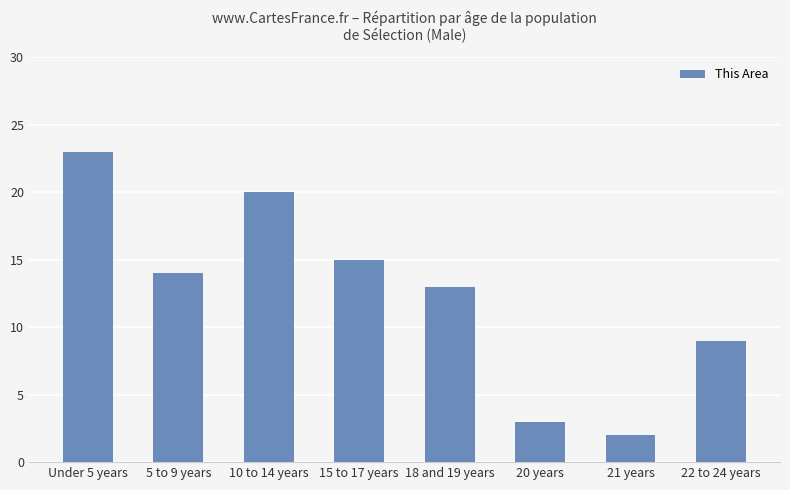

What is the sum of all values?

99